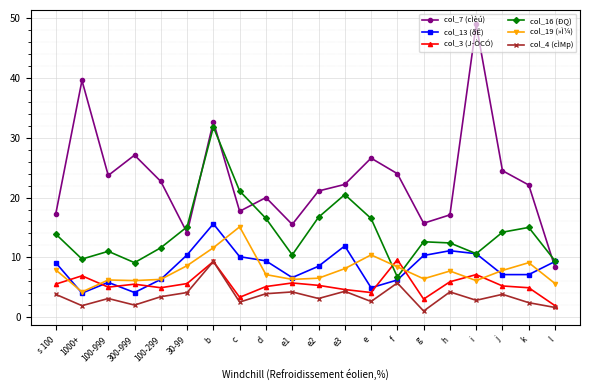

Which series has the widest spread of values?

col_7 (cÌèú)